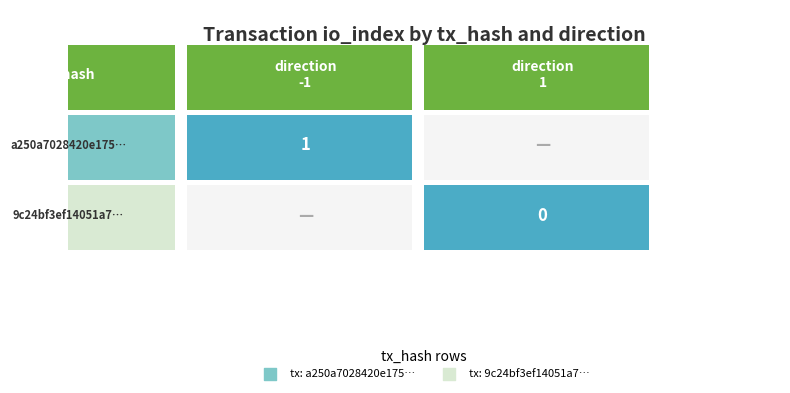

What is the maximum value shown in the chart?

1